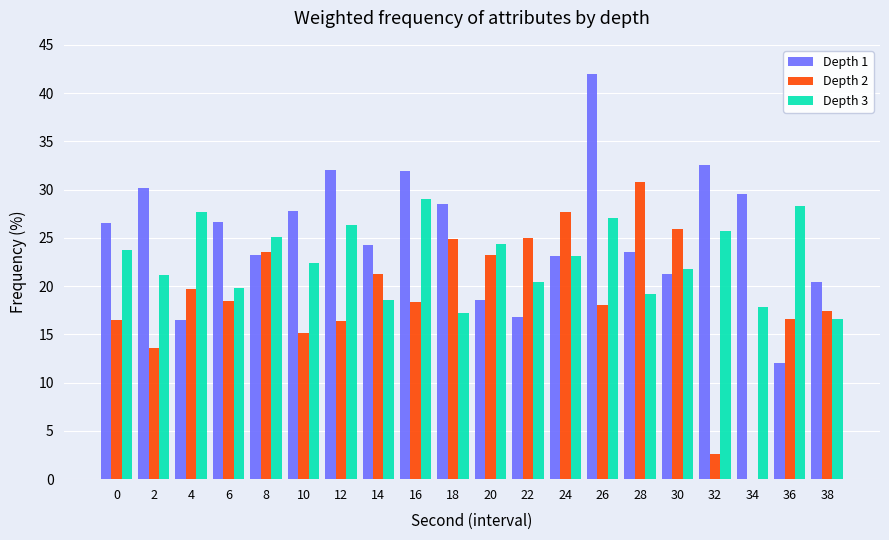

Between 12 and 20, which series saw the biggest shift?

Depth 1